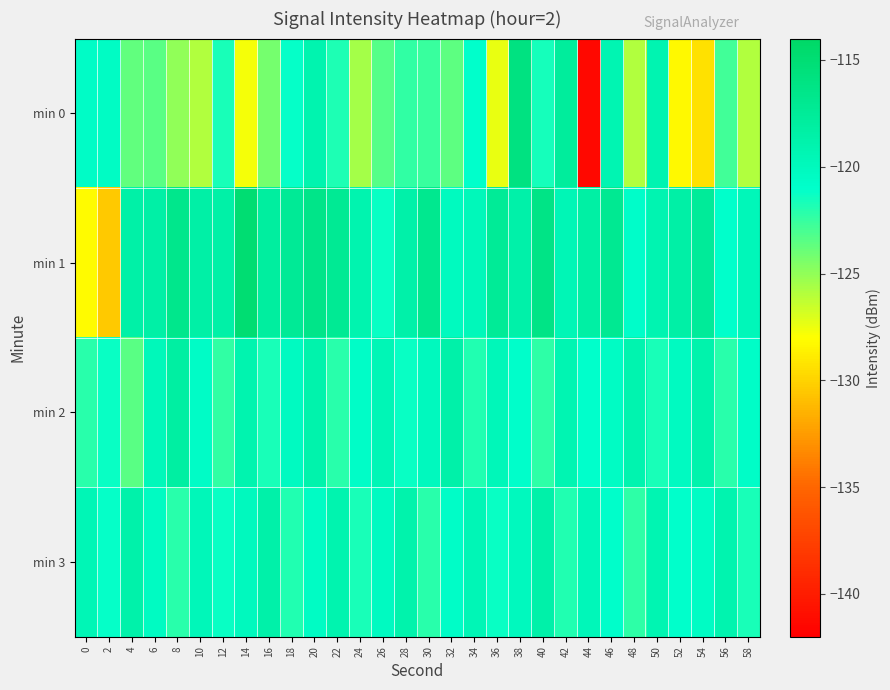

Reading left to right, what are all the values shown in this chart?

min 0: 0=-120.7	2=-120.5	4=-123.6	6=-123.4	8=-125.0	10=-125.9	12=-121.7	14=-127.7	16=-124.2	18=-121.2	20=-119.1	22=-121.9	24=-125.6	26=-123.4	28=-122.4	30=-122.6	32=-123.6	34=-121.0	36=-127.4	38=-115.9	40=-121.6	42=-117.8	44=-141.4	46=-119.3	48=-125.9	50=-119.1	52=-128.3	54=-129.4	56=-122.8	58=-125.9
min 1: 0=-128.2	2=-130.4	4=-118.6	6=-118.5	8=-116.7	10=-118.5	12=-118.5	14=-114.9	16=-118.0	18=-117.4	20=-116.5	22=-117.2	24=-119.1	26=-121.3	28=-118.7	30=-116.9	32=-120.2	34=-119.8	36=-117.4	38=-118.6	40=-116.2	42=-119.5	44=-118.3	46=-117.1	48=-120.8	50=-119.2	52=-118.4	54=-117.6	56=-121.1	58=-119.7
min 2: 0=-122.1	2=-121.3	4=-123.5	6=-119.8	8=-118.2	10=-120.6	12=-122.4	14=-119.1	16=-121.7	18=-120.3	20=-118.9	22=-122.1	24=-120.7	26=-119.5	28=-121.3	30=-120.1	32=-118.7	34=-121.9	36=-119.7	38=-120.9	40=-122.3	42=-119.3	44=-121.1	46=-120.5	48=-119.1	50=-121.7	52=-120.3	54=-118.9	56=-122.1	58=-120.7
min 3: 0=-119.5	2=-121.2	4=-118.8	6=-120.4	8=-122.1	10=-119.7	12=-121.3	14=-120.1	16=-118.7	18=-121.9	20=-120.5	22=-119.1	24=-121.7	26=-120.3	28=-118.9	30=-122.1	32=-120.7	34=-119.5	36=-121.3	38=-120.1	40=-118.7	42=-121.9	44=-119.7	46=-120.9	48=-122.3	50=-119.3	52=-121.1	54=-120.5	56=-119.1	58=-121.7